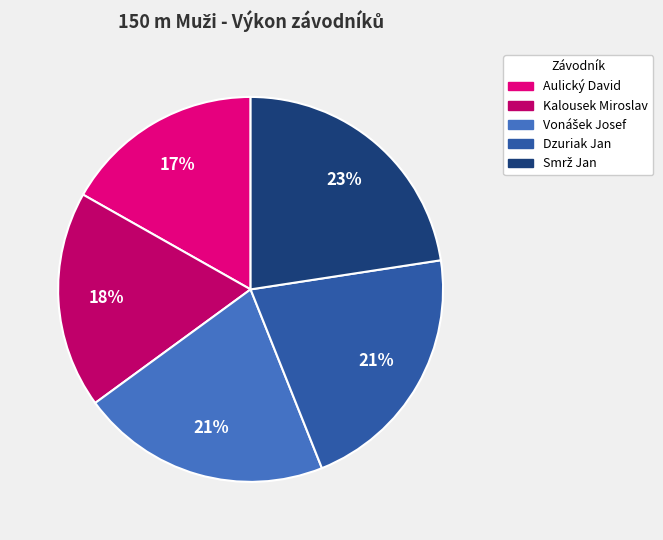

Count the number of slices in the pie.

5